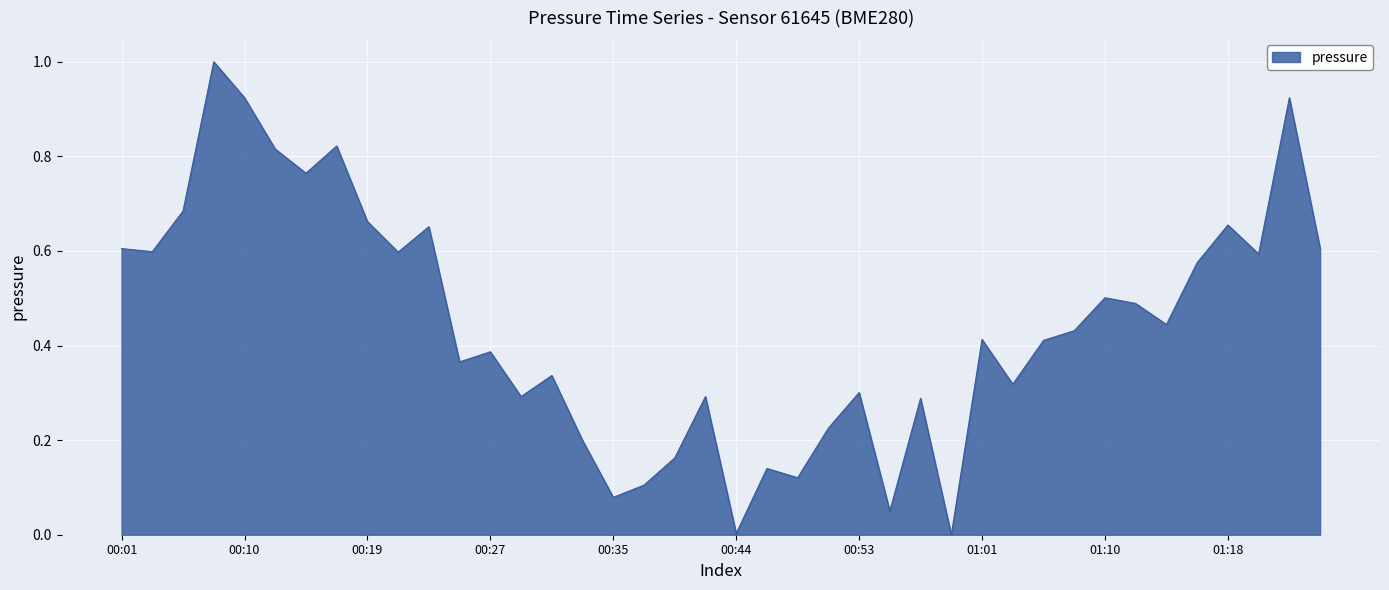

What is the greatest value displayed?

1.0